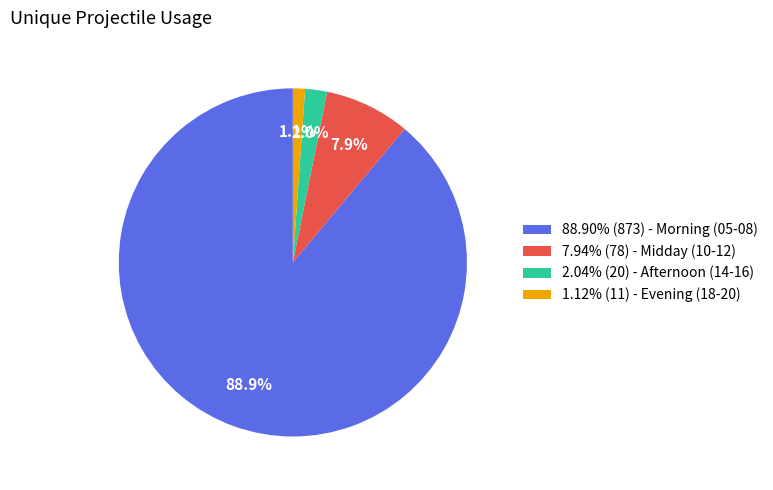

Does any single category account for the majority?

Yes